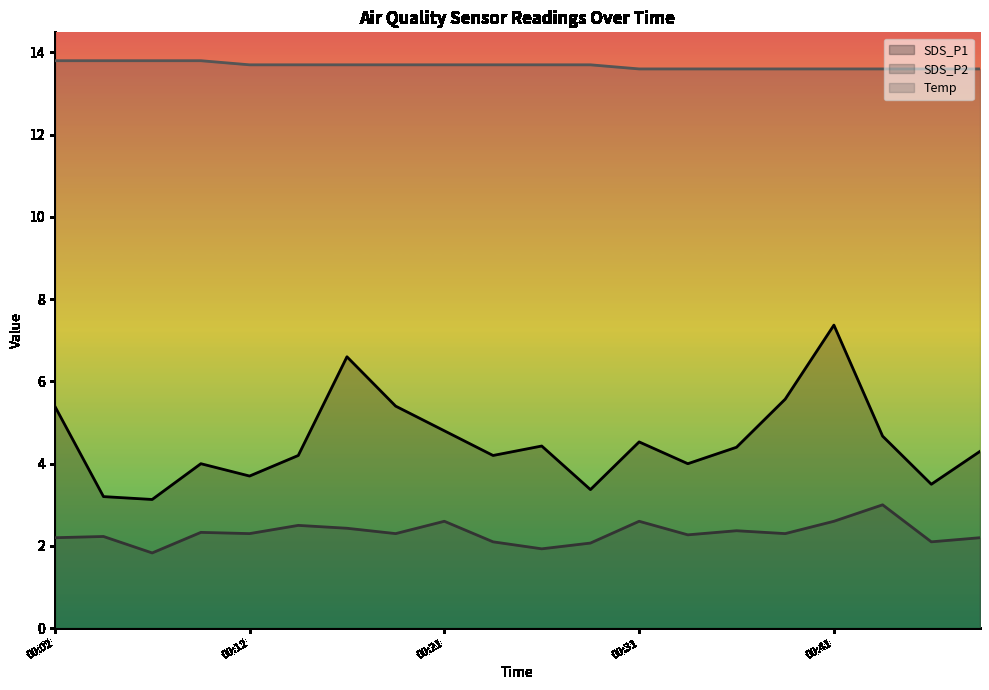

Which series changed the most between 00:14 and 00:38?

SDS_P1